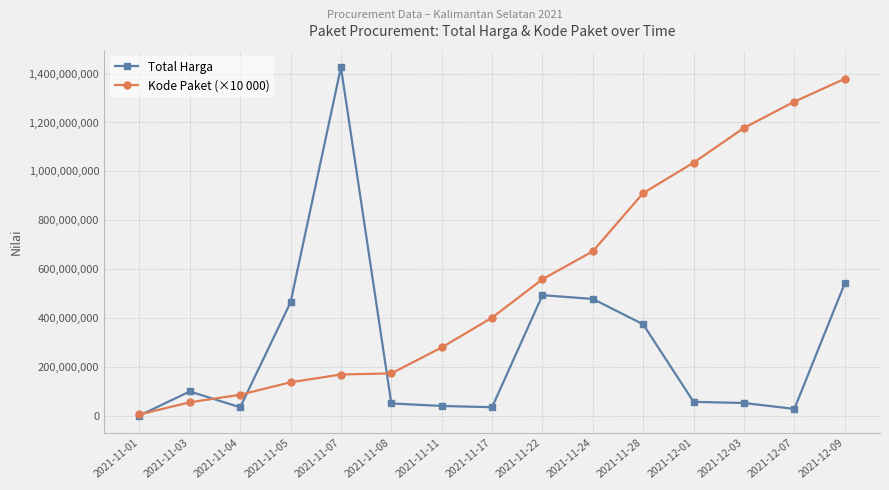

Does the chart have visible grid lines?

Yes